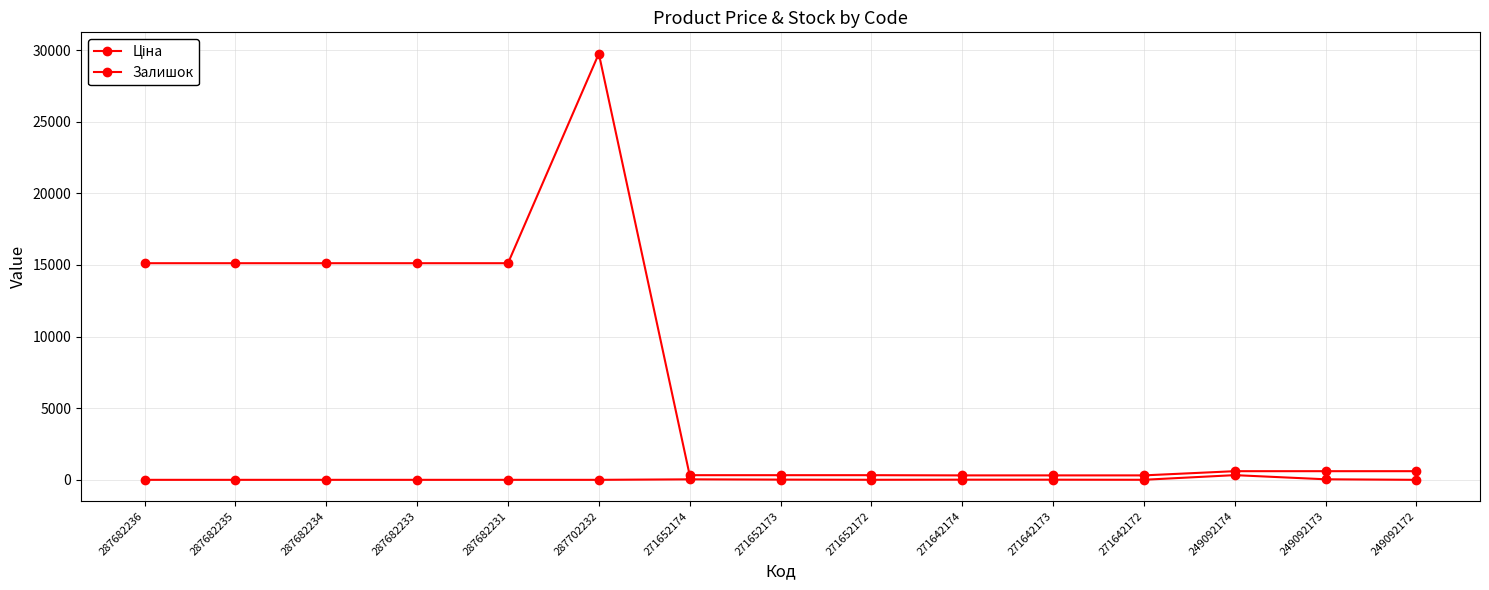

Count the number of data series in this chart.

2